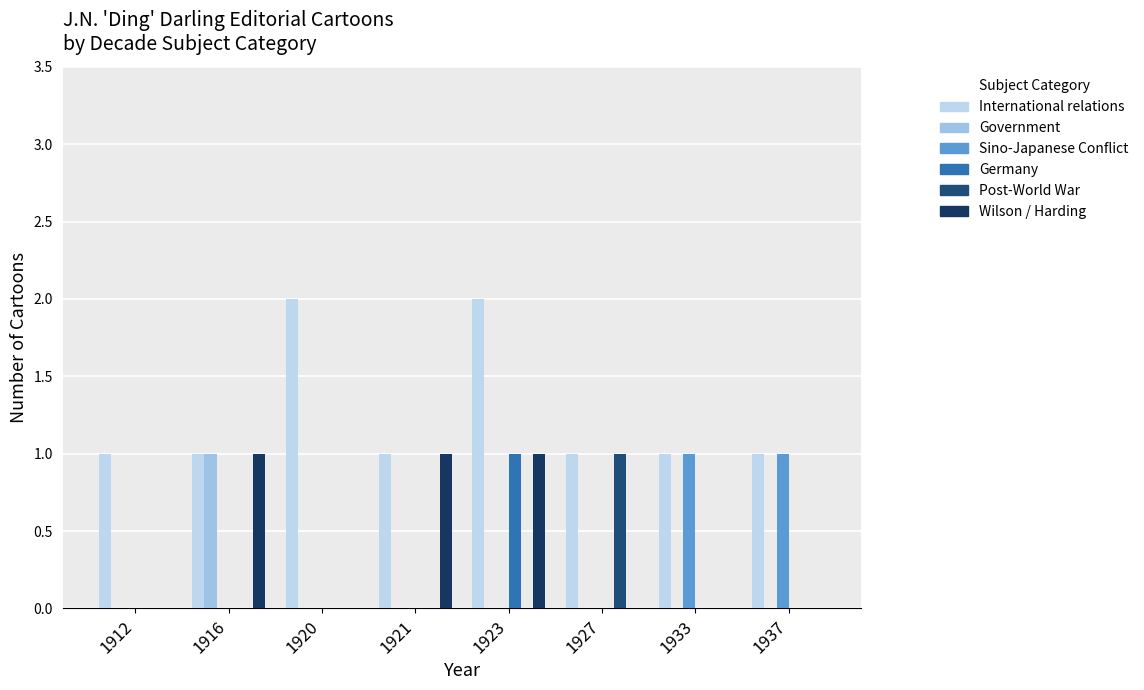

Reading left to right, extract all data points from this chart.

International relations: 1	1	2	1	2	1	1	1
Government: 0	1	0	0	0	0	0	0
Sino-Japanese Conflict: 0	0	0	0	0	0	1	1
Germany: 0	0	0	0	1	0	0	0
Post-World War: 0	0	0	0	0	1	0	0
Wilson / Harding: 0	1	0	1	1	0	0	0